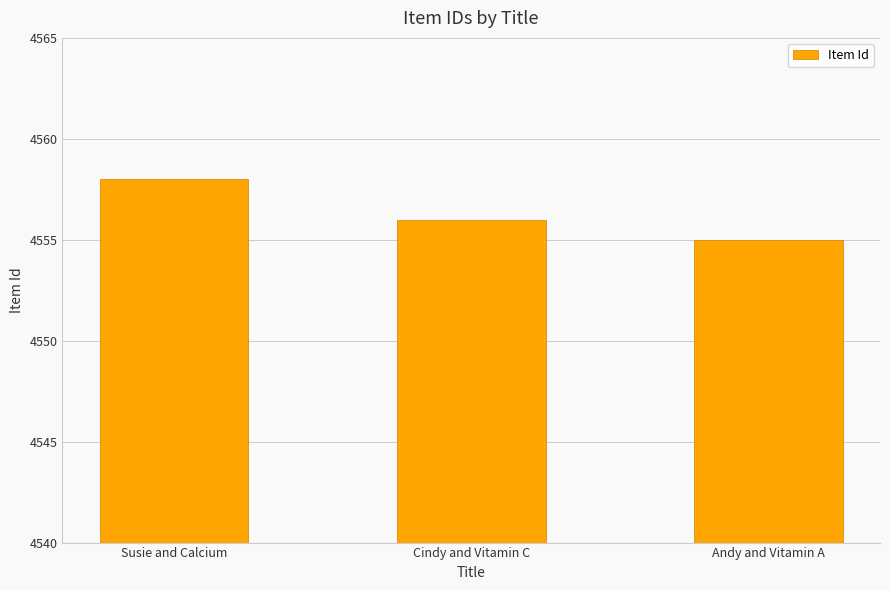

Count the number of data series in this chart.

1